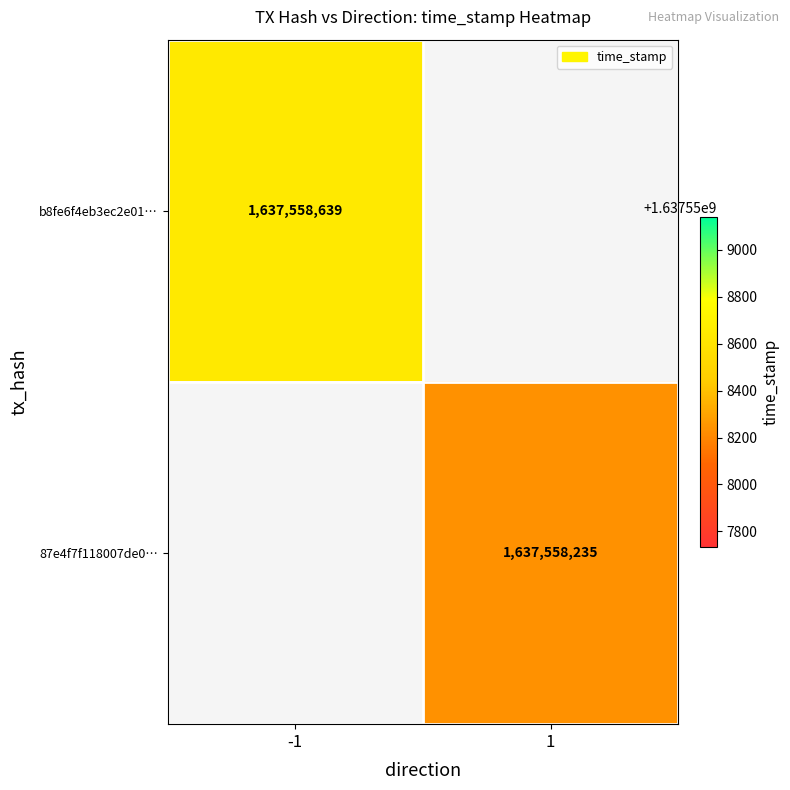

Which series has the largest total across all categories?

b8fe6f4eb3ec2e01012e667042c9e23084770d2